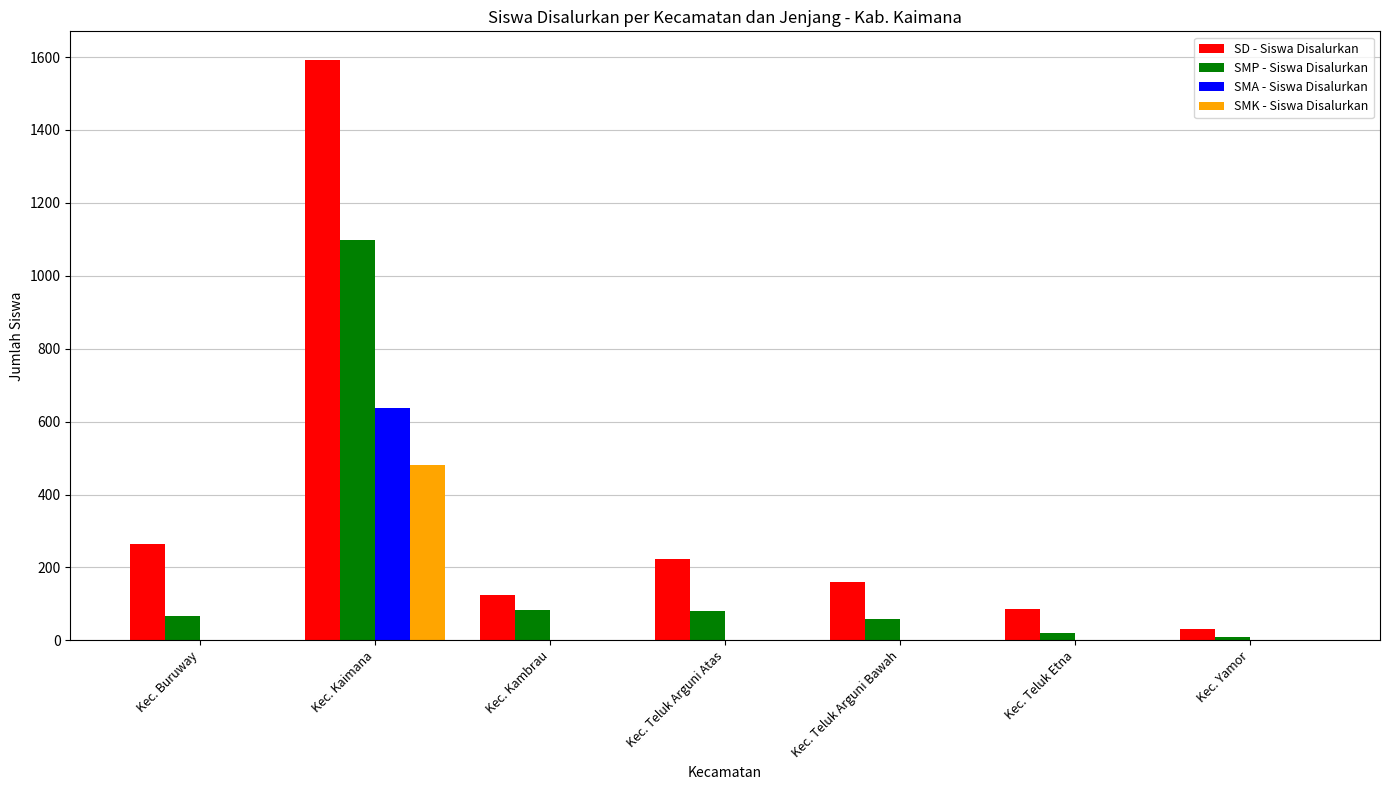

Is the value of SMA - Siswa Disalurkan at Kec. Kaimana greater than the value of SD - Siswa Disalurkan at Kec. Yamor?

Yes